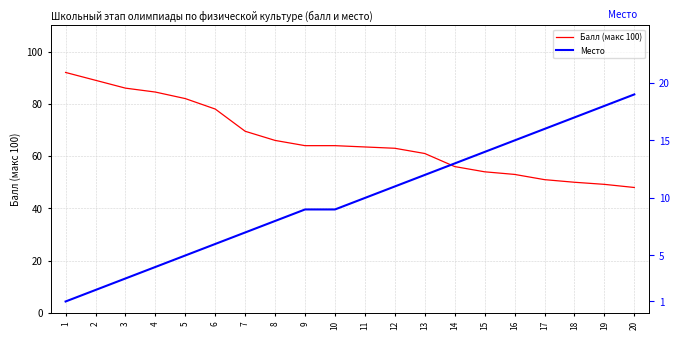

At how many categories does at least one series exceed 59?

13